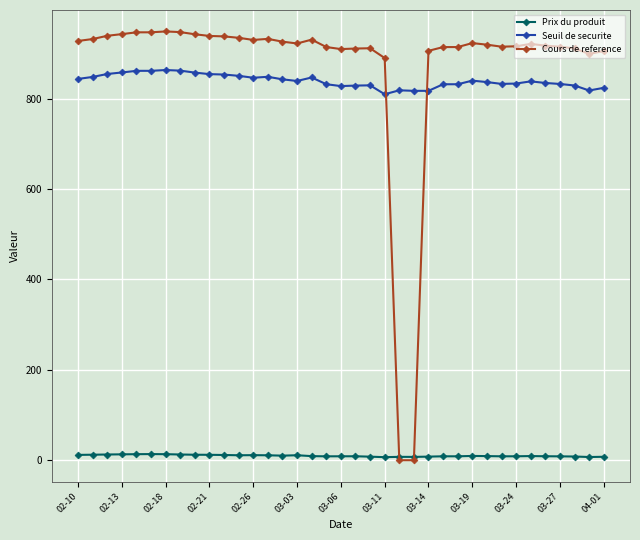

List the series in order of their peak value, lowest first.

Prix du produit, Seuil de securite, Cours de reference